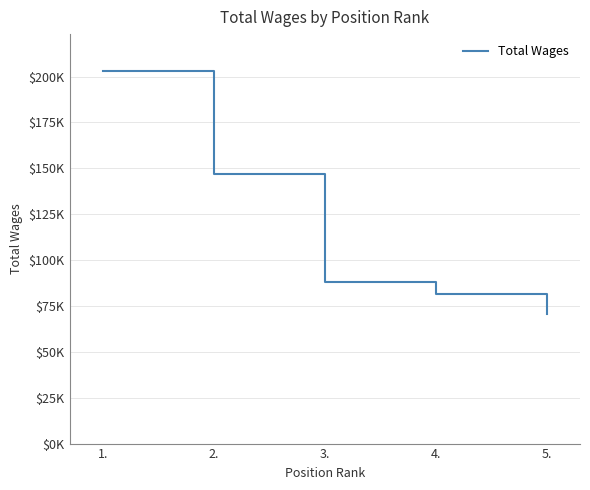

Which has a higher value, 1. or 3.?

1.